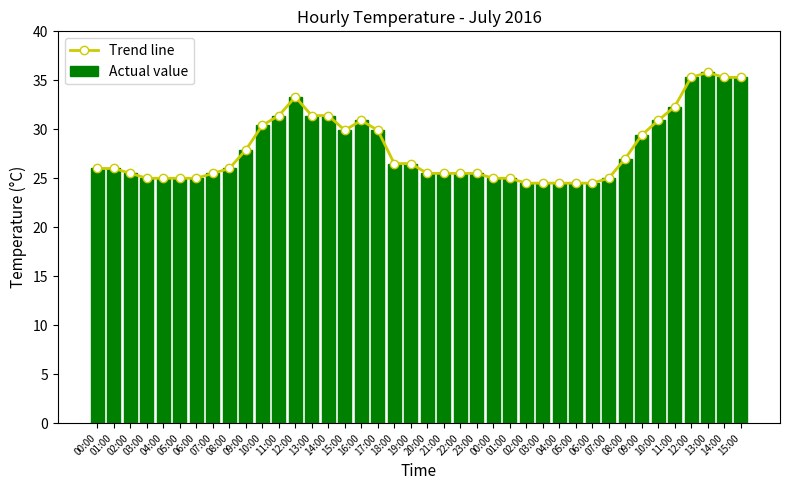

What are all the series names shown in the legend?

Trend line, Actual value